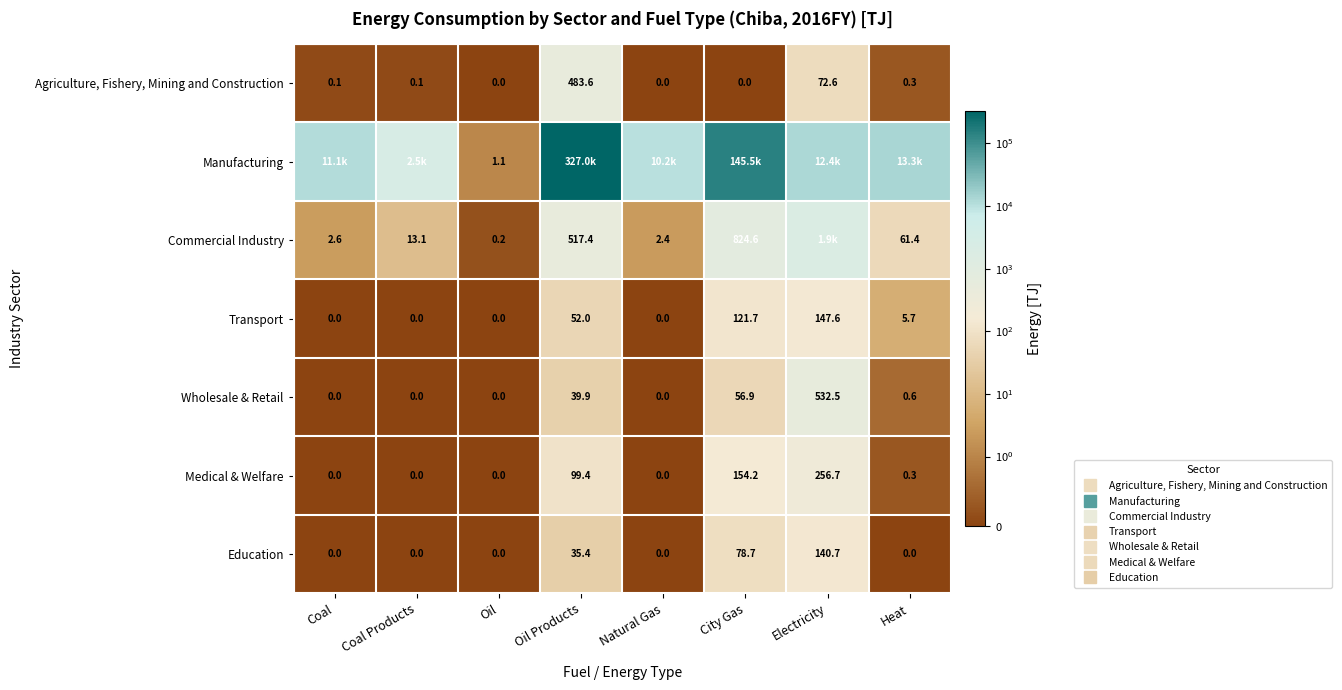

Which category has the highest value in the Manufacturing series?

Oil Products